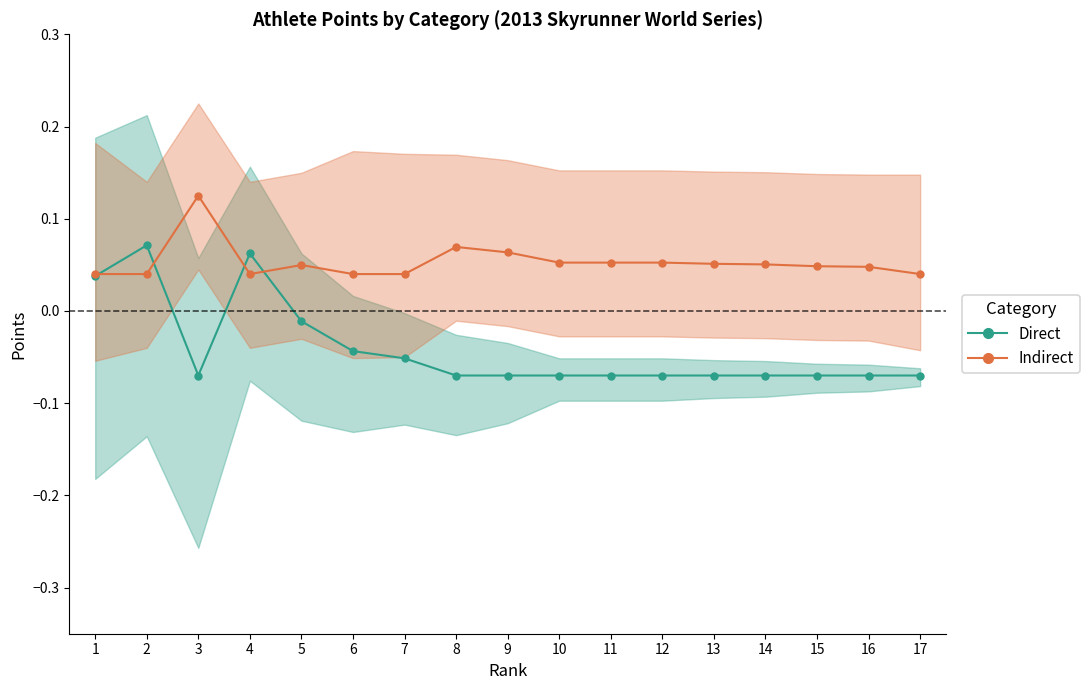

How many times do Direct and Indirect cross each other?

4